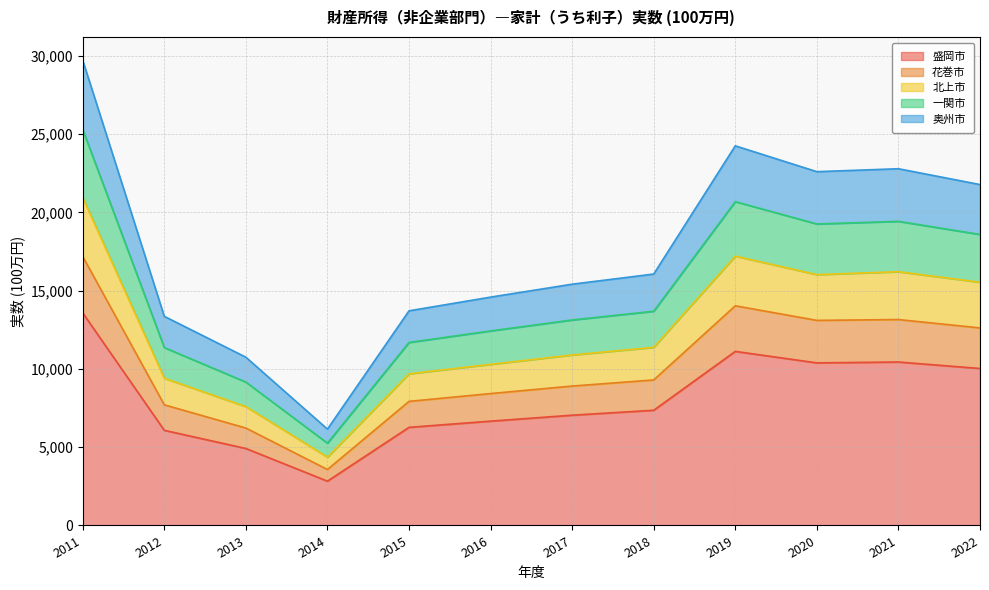

At which category is the sum across all series the highest?

2011